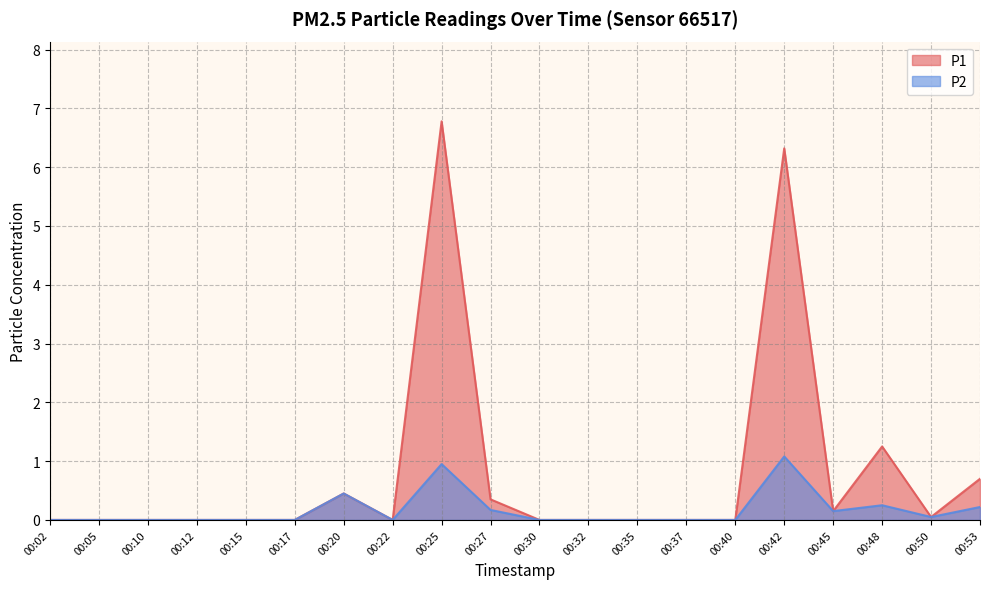

How many values in the P2 series exceed 0?

8